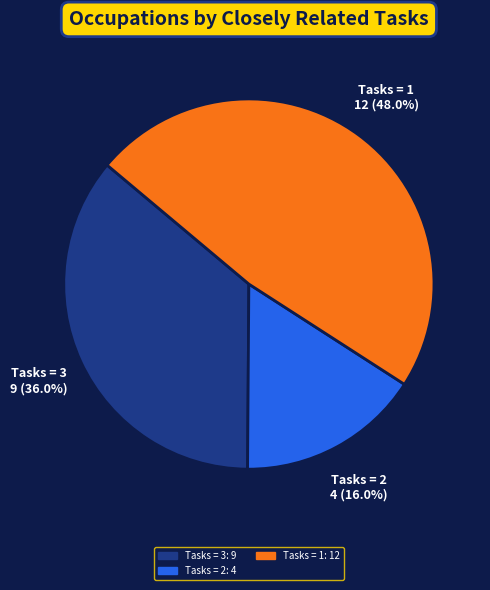

How many segments does this pie chart have?

3